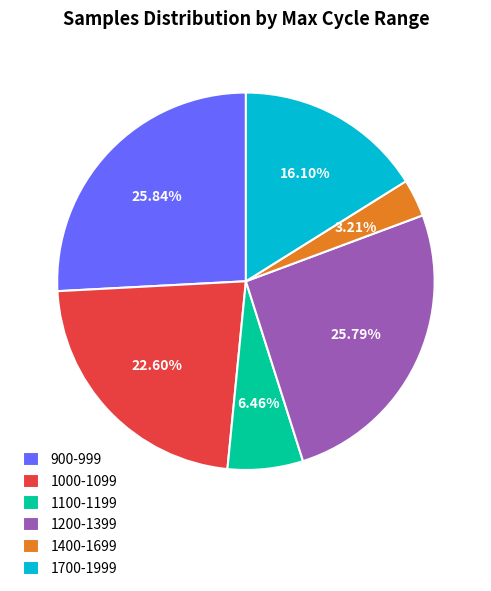

Is 1700-1999 the majority of the pie?

No